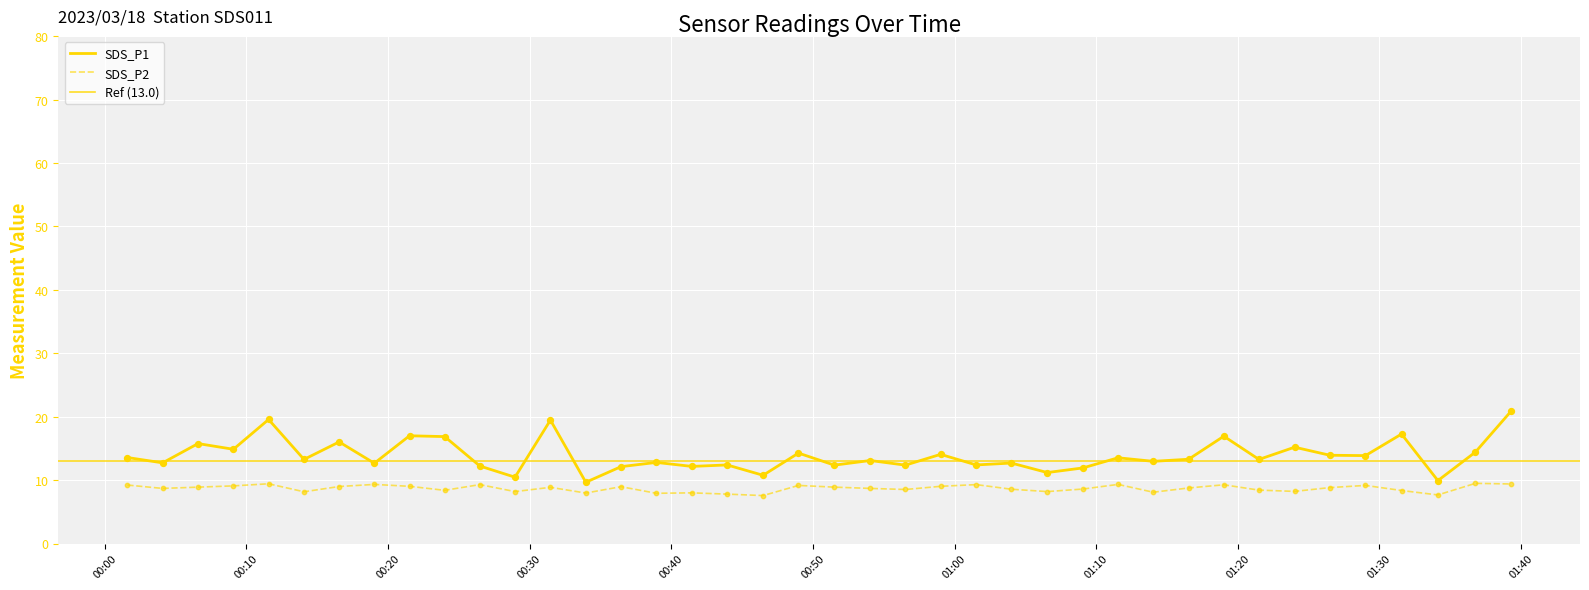

Which series reaches the maximum Y coordinate?

SDS_P1